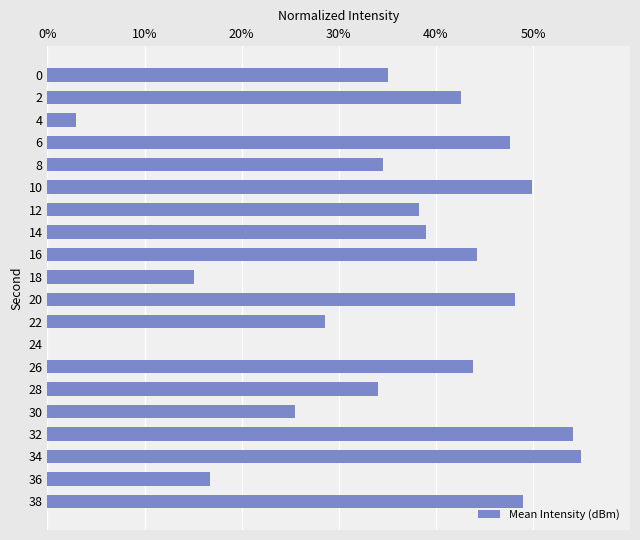

What is the approximate value at 14?

39.0